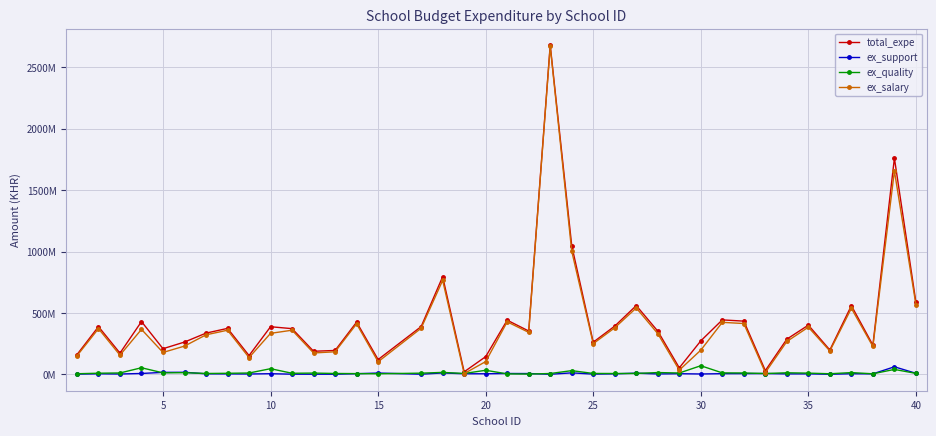

What are all the series names shown in the legend?

total_expe, ex_support, ex_quality, ex_salary